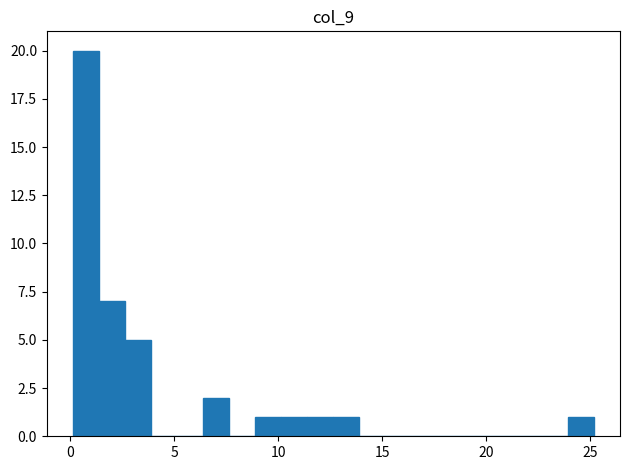

Read against the x-axis, roughly where is the centre of the tallest bar?

0.5